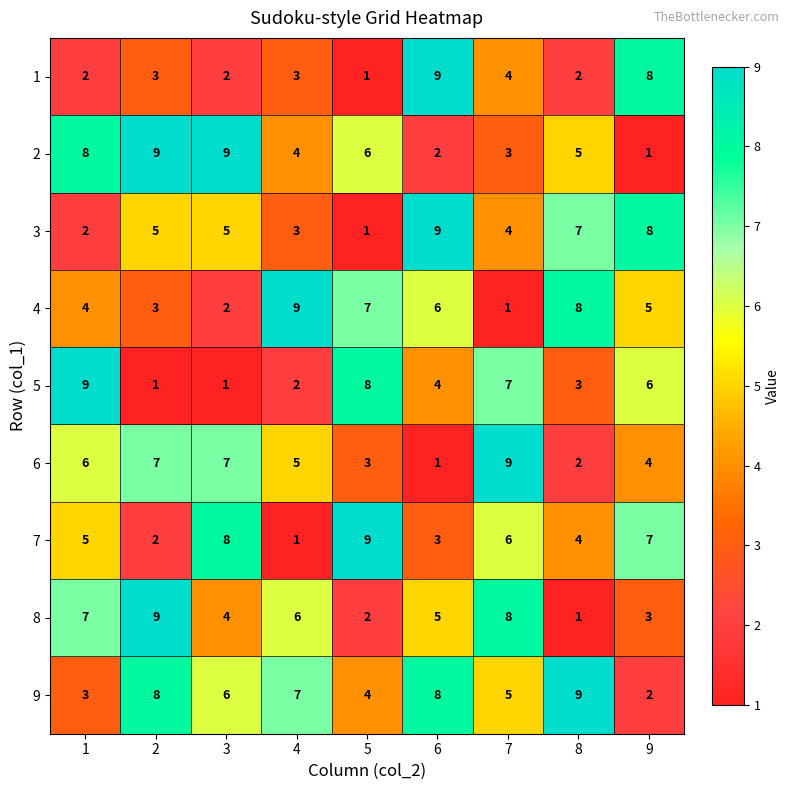

What is the difference between the second highest and minimum values in the 9 series?

6